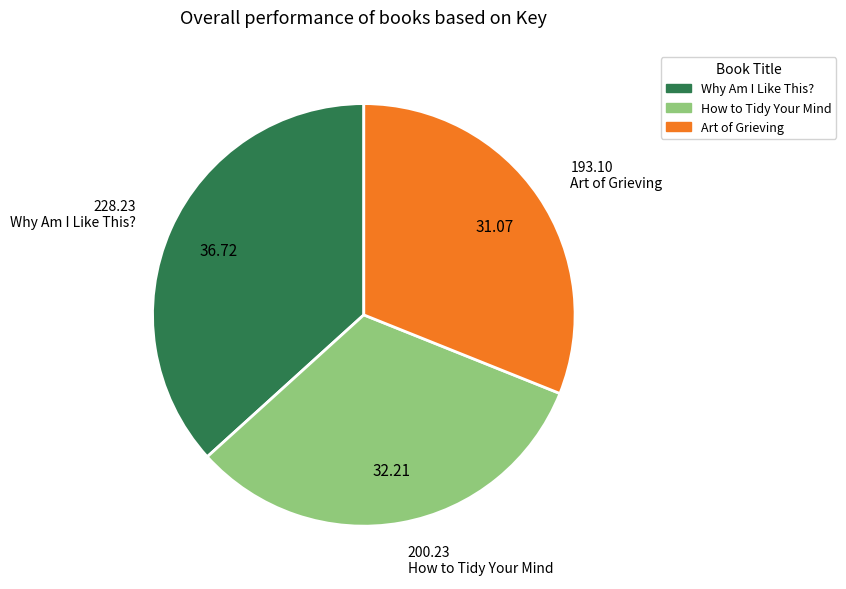

Combined, do How to Tidy Your Mind and Why Am I Like This? account for over 50%?

Yes